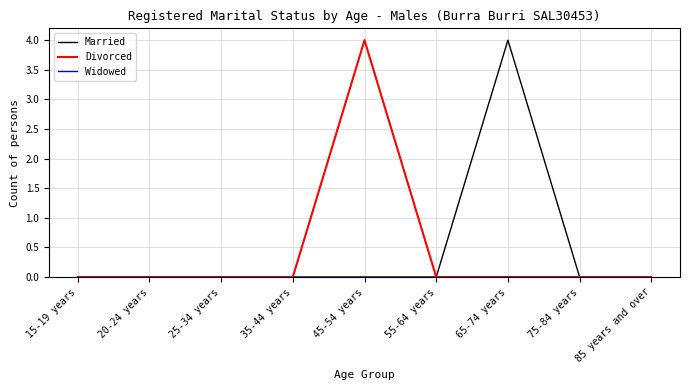

What is the difference between the maximum and second lowest values in the Married series?

4